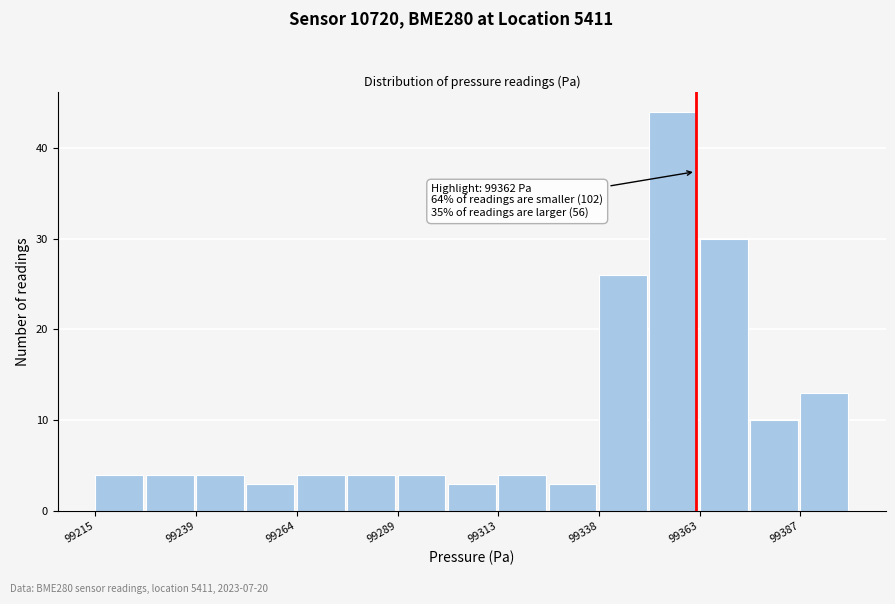

Around what value on the x-axis is the tallest bar? Give the approximate position of its centre, as read against the axis.

99355